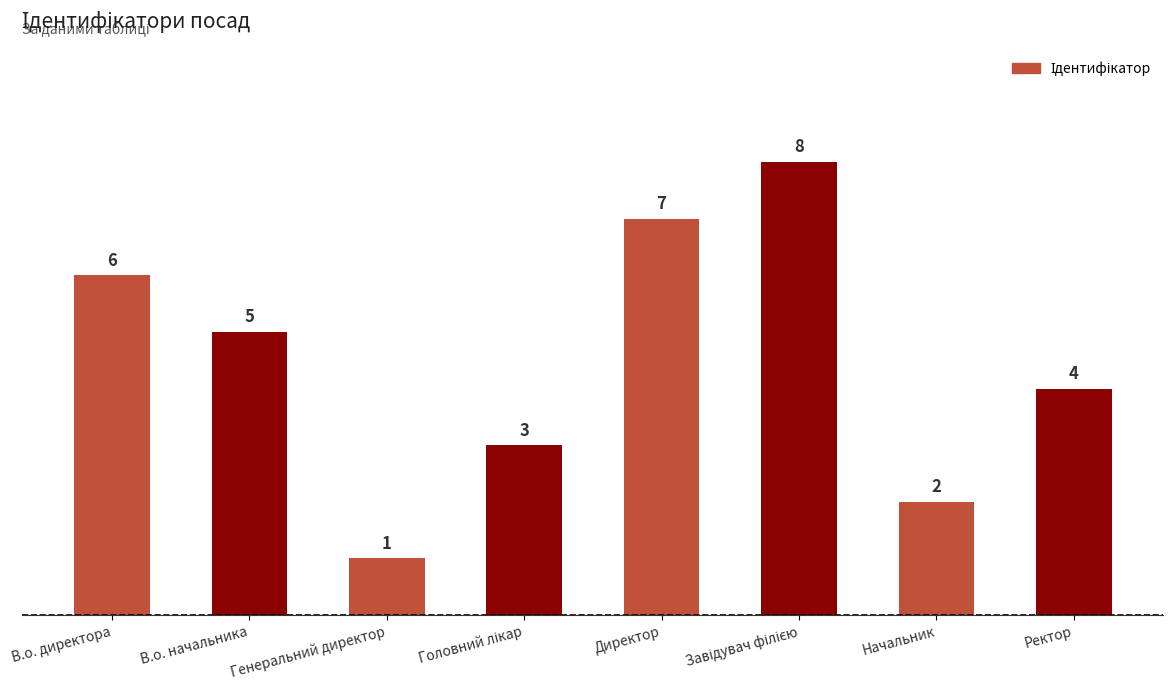

Where is the data nearest to the value 4?

Ректор